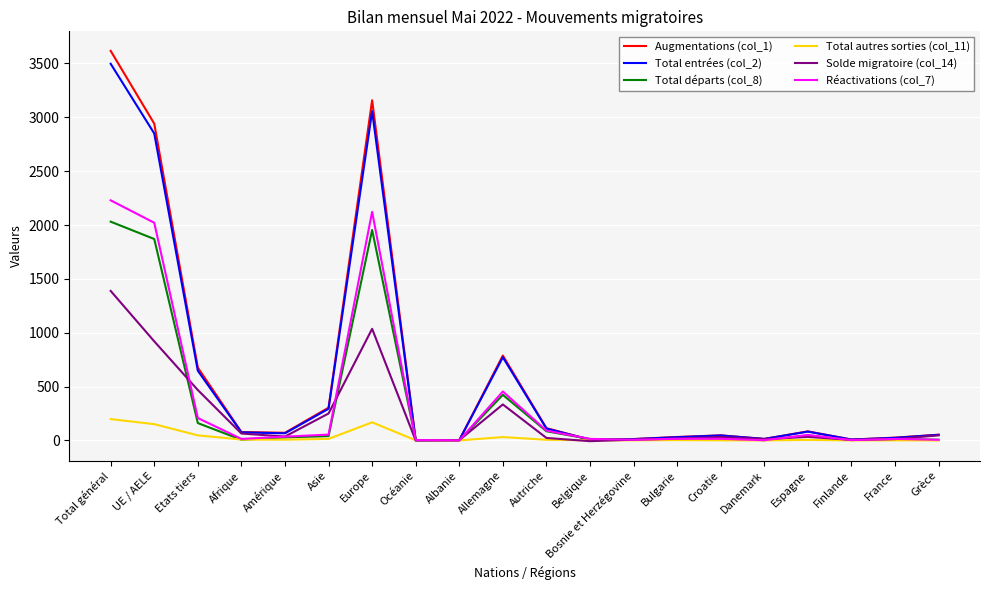

What are all the series names shown in the legend?

Augmentations (col_1), Total entrées (col_2), Total départs (col_8), Total autres sorties (col_11), Solde migratoire (col_14), Réactivations (col_7)